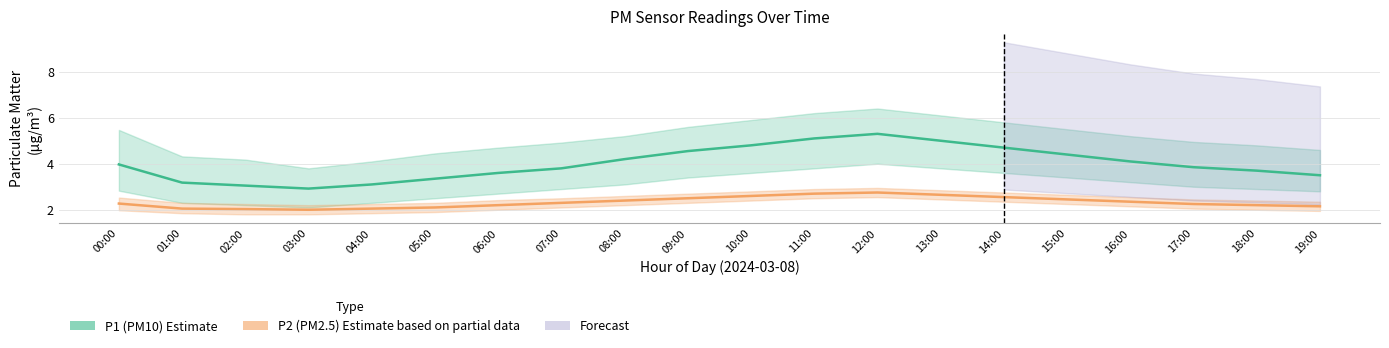

List the series in order of their overall mean, lowest first.

P2 (PM2.5) Estimate, P1 (PM10) Estimate